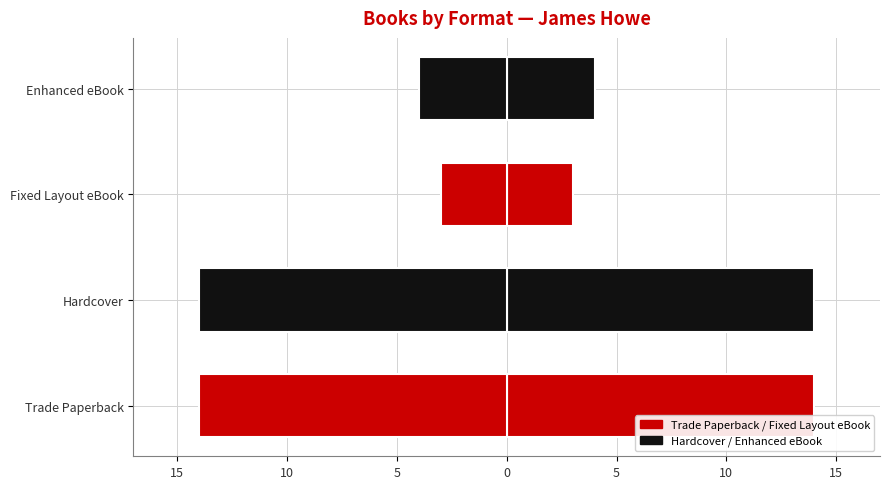

Are the bars grouped side by side (vs. stacked)?

No